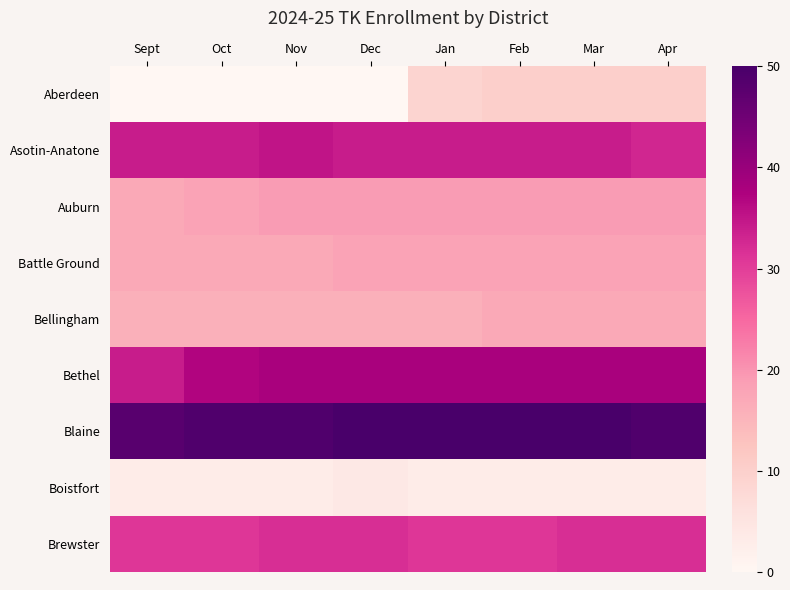

At Sept, list the series in order from largest to smallest.

Blaine, Asotin-Anatone, Bethel, Brewster, Auburn, Battle Ground, Bellingham, Boistfort, Aberdeen